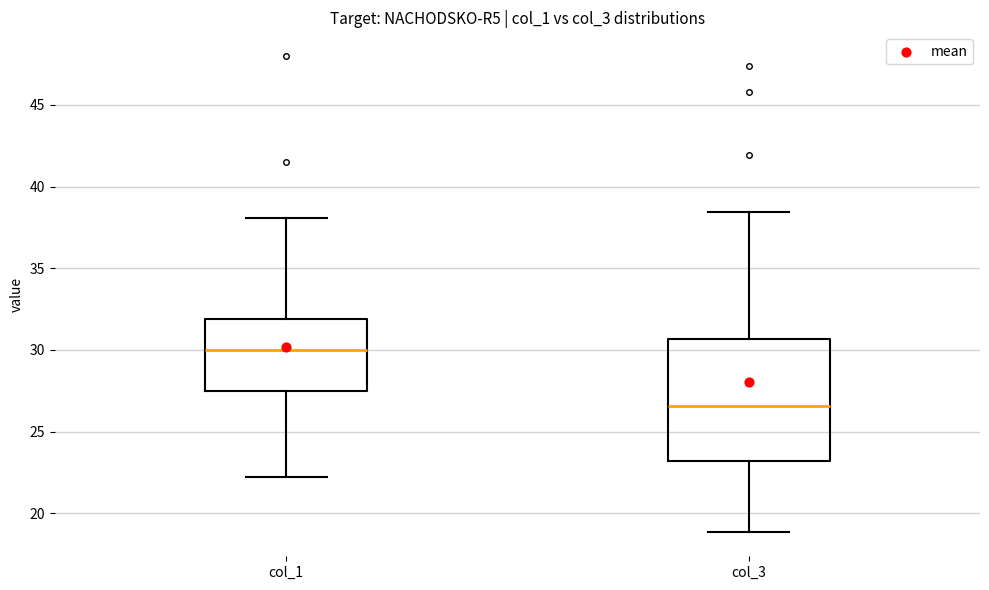

Reading left to right, transcribe this box plot: for each box, give where its median line is, the range the box spans, and where its two whiskers end, as read against the y-axis. The values are not printed on the chart, so give them approximately, as read against the axis.

col_1: median 30.0, box 27.5 to 32.0, whiskers 22.0 to 38.0
col_3: median 26.5, box 23.0 to 30.5, whiskers 19.0 to 38.5